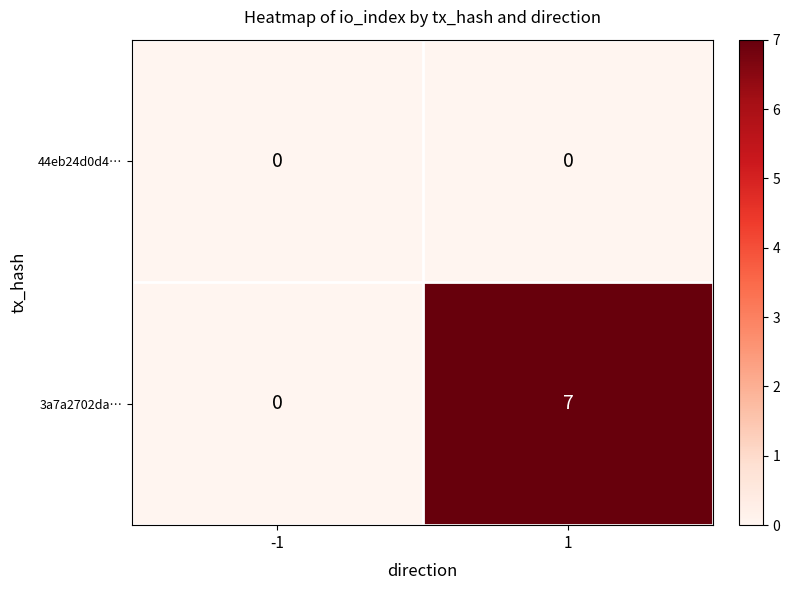

What is the maximum value shown in the chart?

7